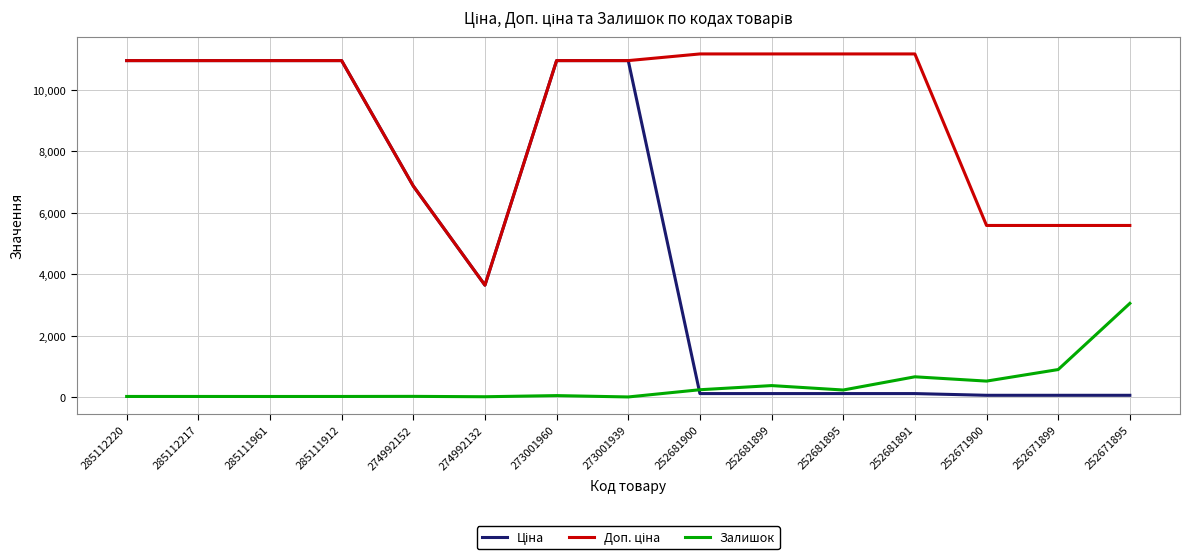

What is the maximum value shown in the chart?

11169.0